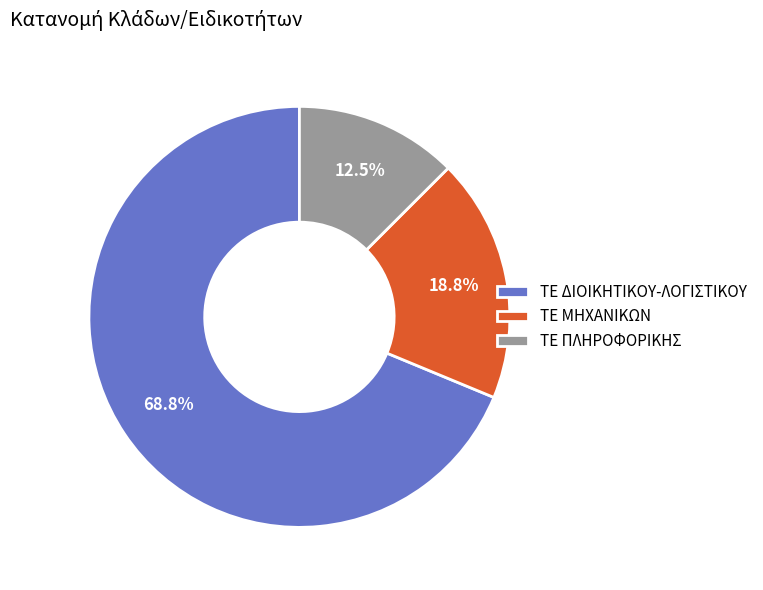

To the nearest percent, what percentage of the pie is ΤΕ ΜΗΧΑΝΙΚΩΝ?

19%